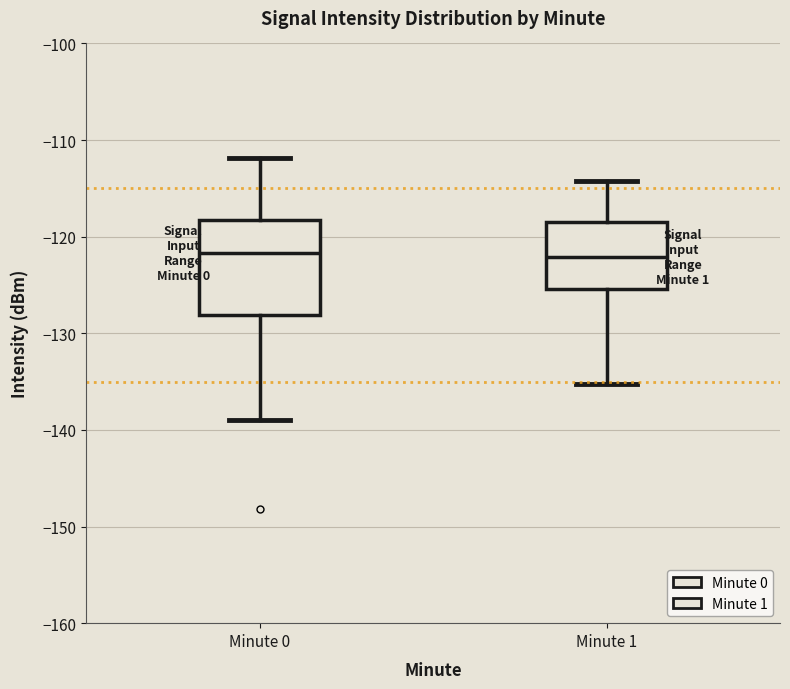

Reading left to right, transcribe this box plot: for each box, give where its median line is, the range the box spans, and where its two whiskers end, as read against the y-axis. The values are not printed on the chart, so give them approximately, as read against the axis.

Minute 0: median -122, box -128 to -118, whiskers -139 to -112
Minute 1: median -122, box -125 to -118, whiskers -135 to -114